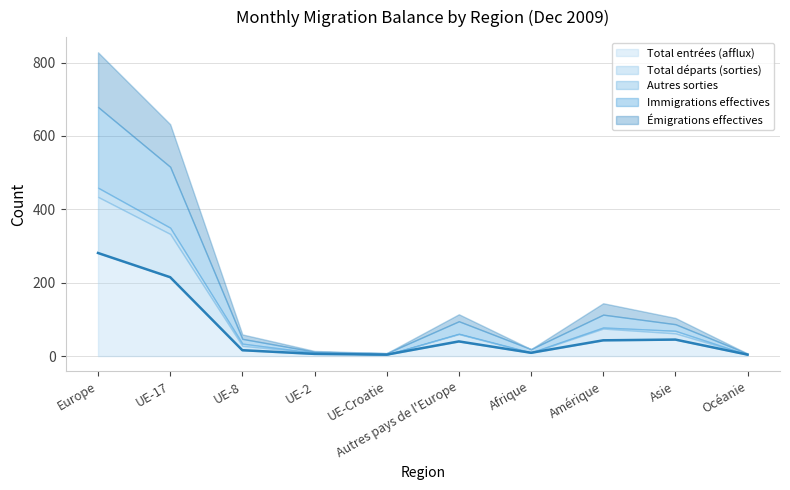

Is it true that Total départs (sorties) equals 153 at Europe?

True